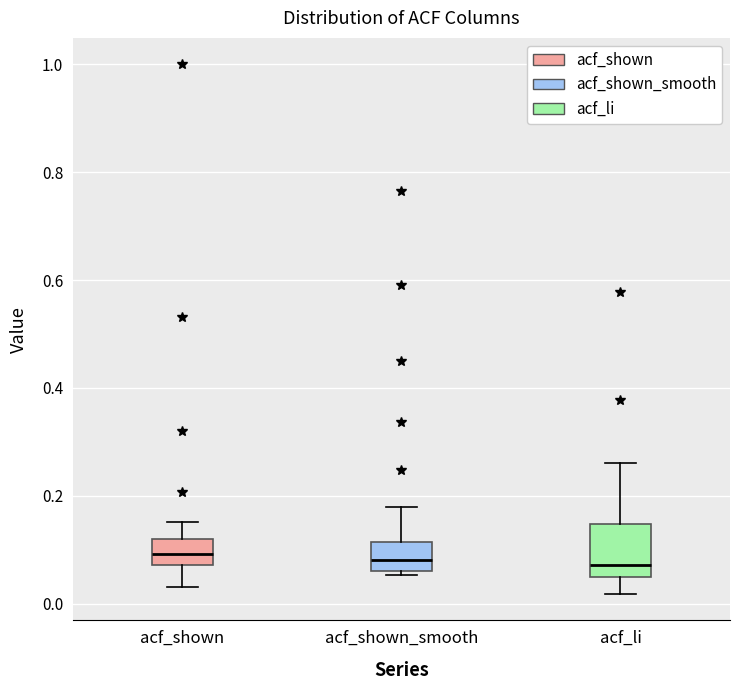

Reading left to right, transcribe this box plot: for each box, give where its median line is, the range the box spans, and where its two whiskers end, as read against the y-axis. The values are not printed on the chart, so give them approximately, as read against the axis.

acf_shown: median 0.10, box 0.08 to 0.12, whiskers 0.04 to 0.16
acf_shown_smooth: median 0.08, box 0.06 to 0.12, whiskers 0.06 (just below the box's lower edge) to 0.18
acf_li: median 0.08, box 0.04 to 0.14, whiskers 0.02 to 0.26